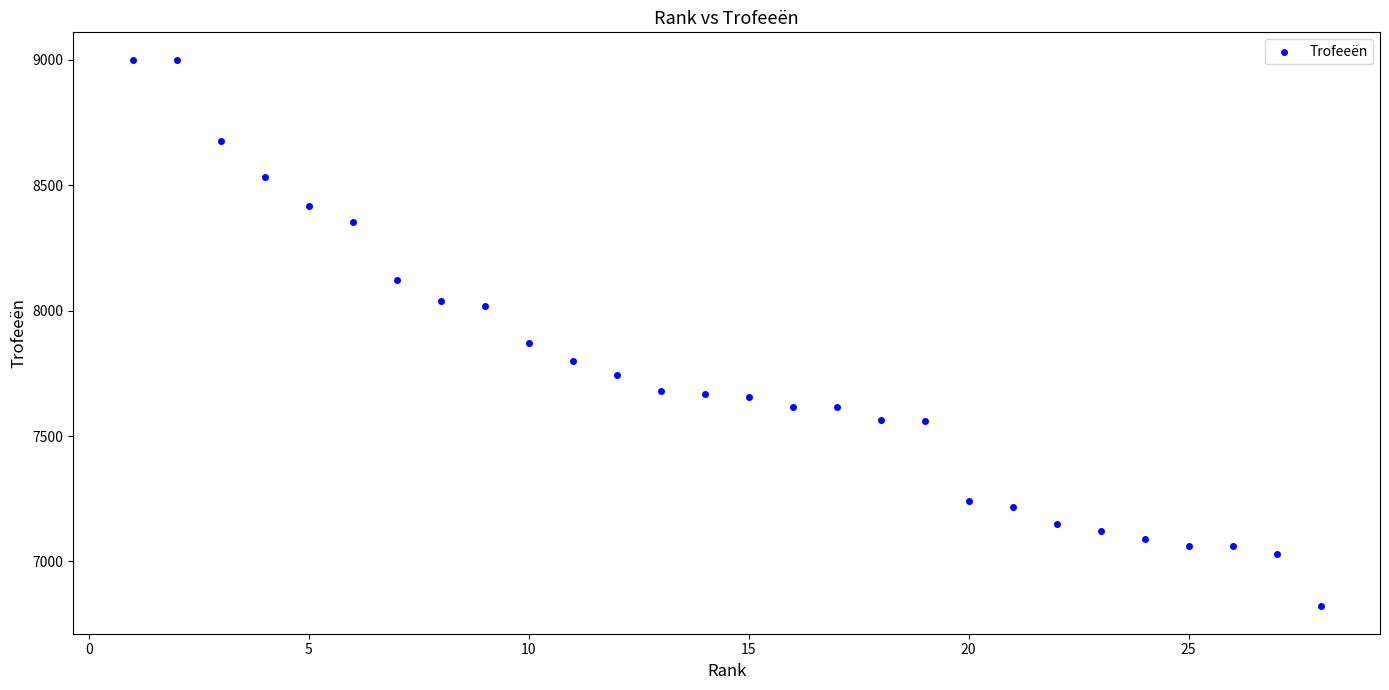

What is the range of Y values (max minus min)?

2179